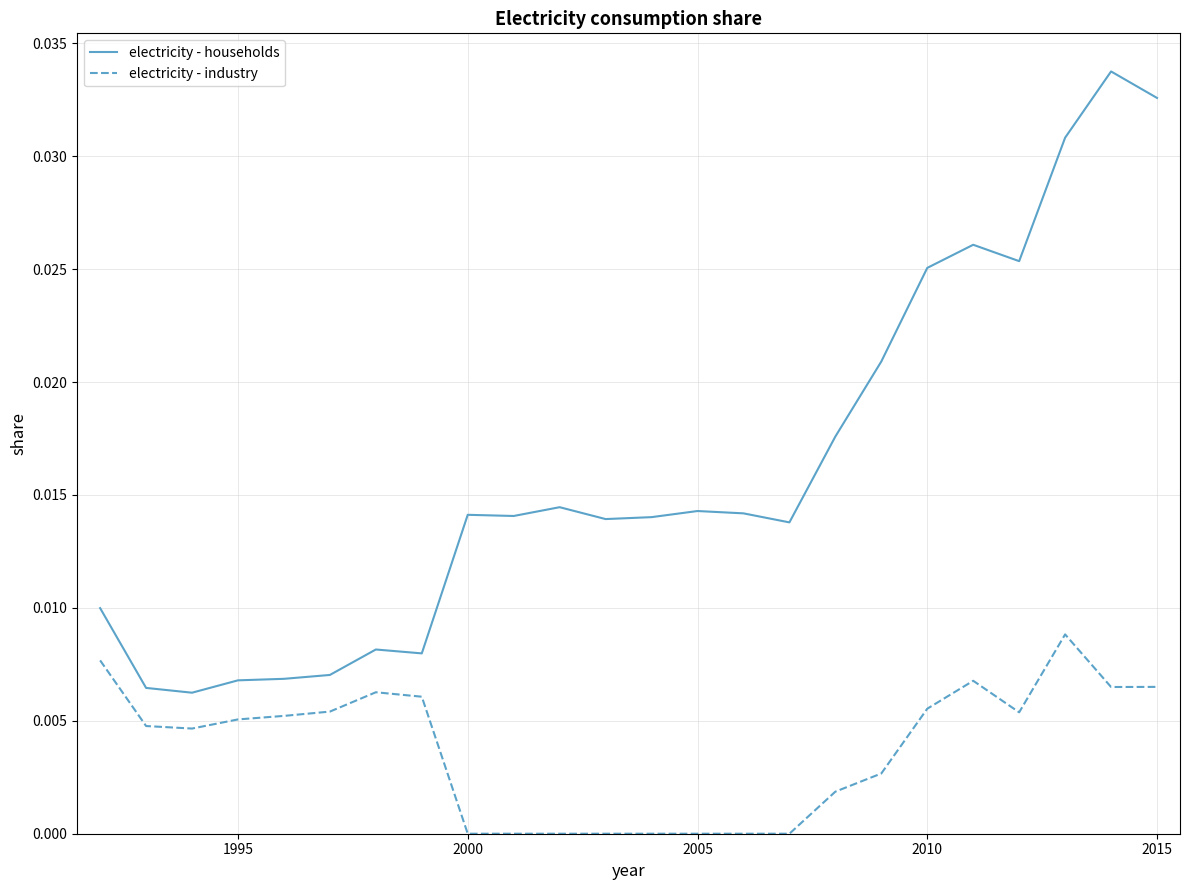

True or false: electricity - households and electricity - industry cross at least once.

False